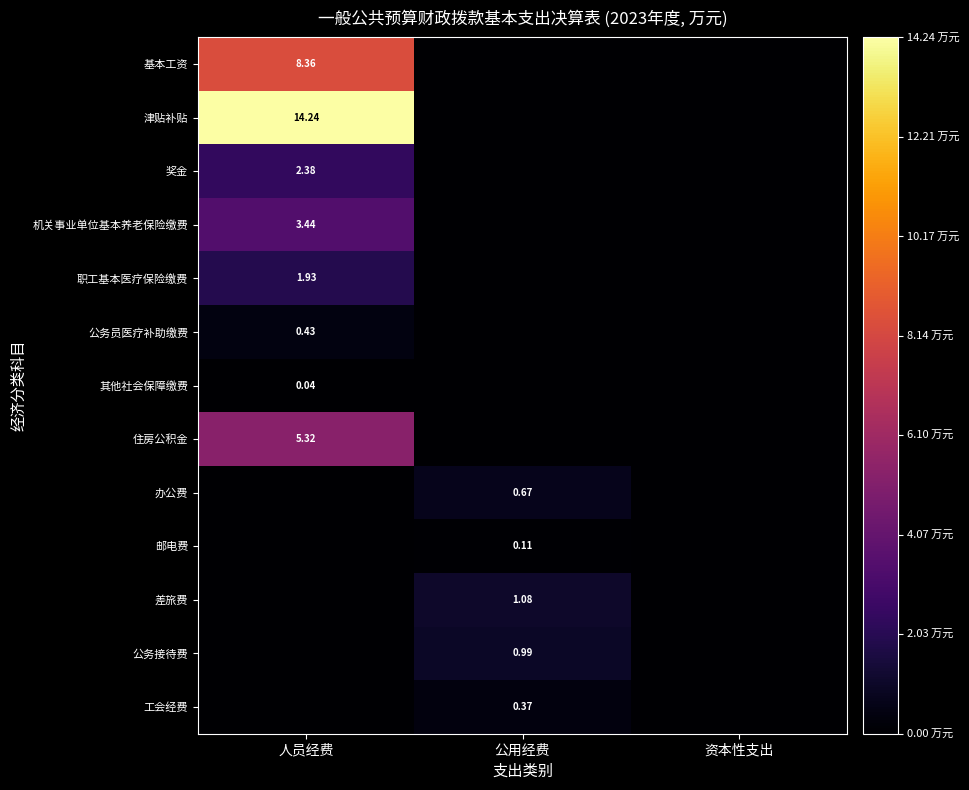

Rank the categories by 住房公积金 value from highest to lowest.

人员经费, 公用经费, 资本性支出